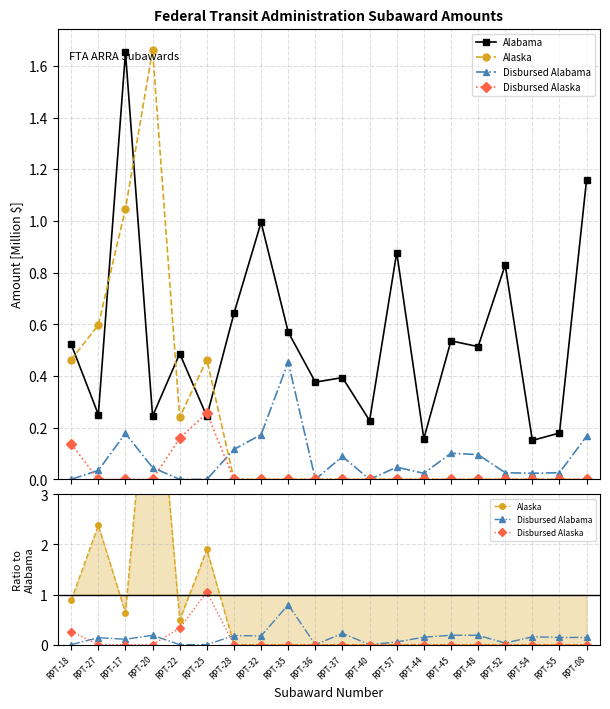

True or false: Alabama and Alaska cross at least once.

True